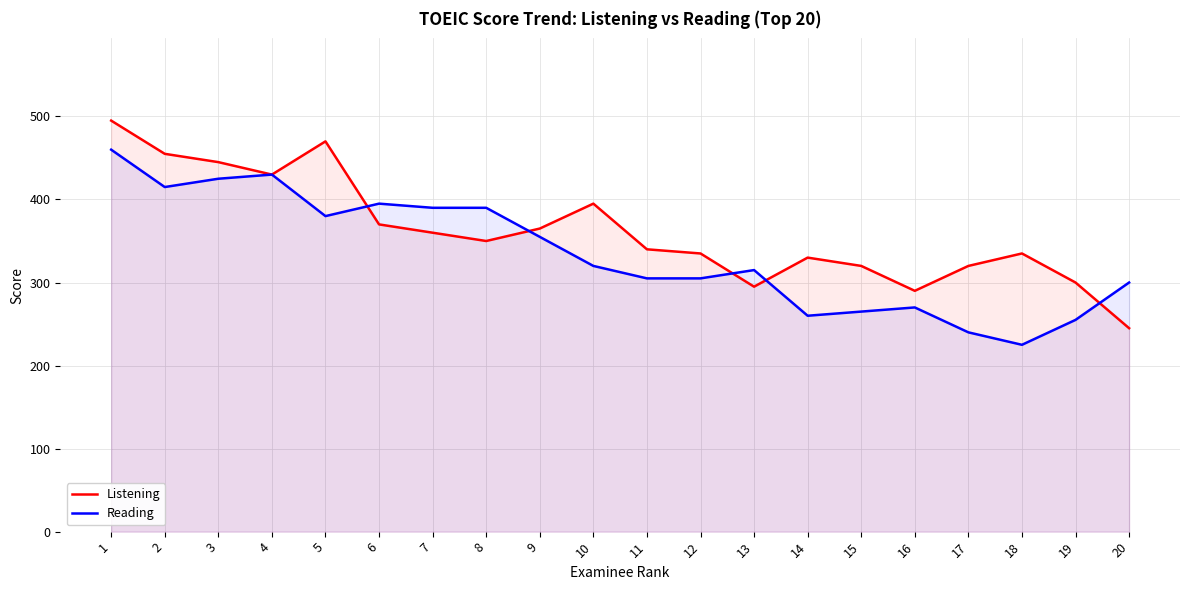

Reading right to left, what are all the values shown in this chart?

Listening: 20=245	19=300	18=335	17=320	16=290	15=320	14=330	13=295	12=335	11=340	10=395	9=365	8=350	7=360	6=370	5=470	4=430	3=445	2=455	1=495
Reading: 20=300	19=255	18=225	17=240	16=270	15=265	14=260	13=315	12=305	11=305	10=320	9=355	8=390	7=390	6=395	5=380	4=430	3=425	2=415	1=460